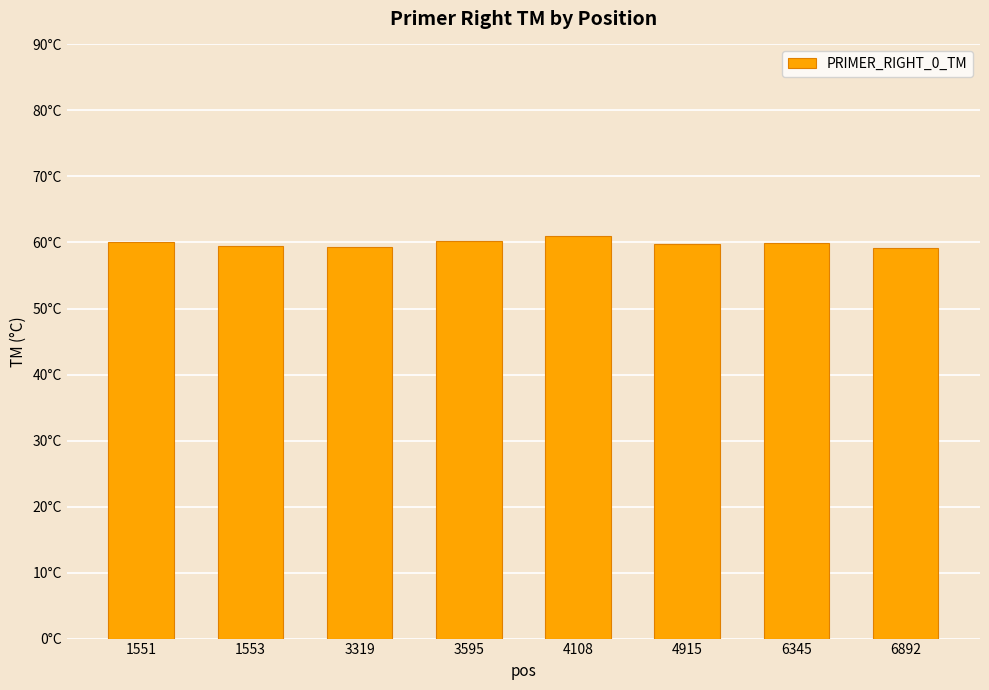

Does the chart contain any negative values?

No